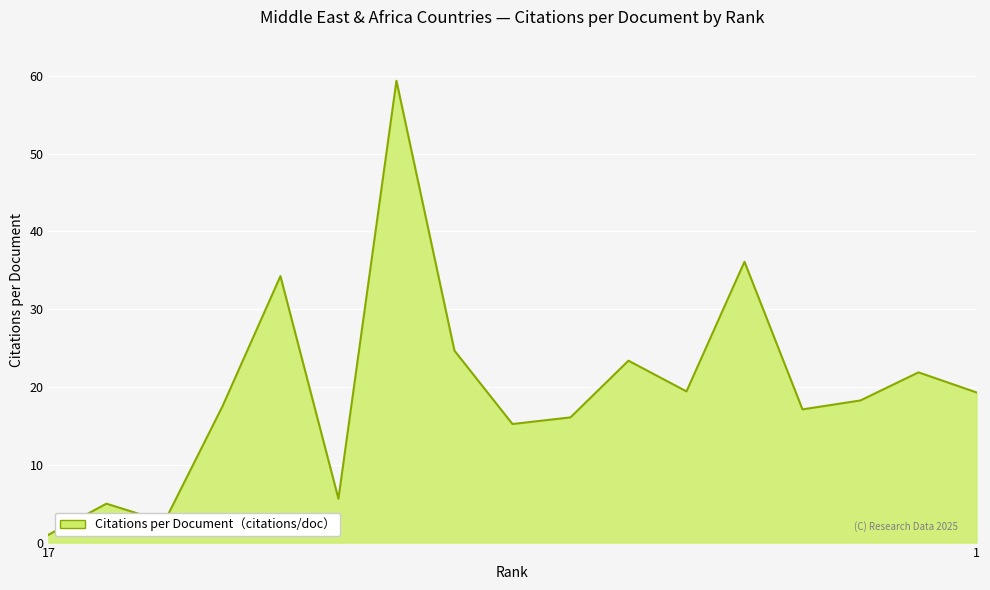

True or false: the data shows 19.4 at 6.

True